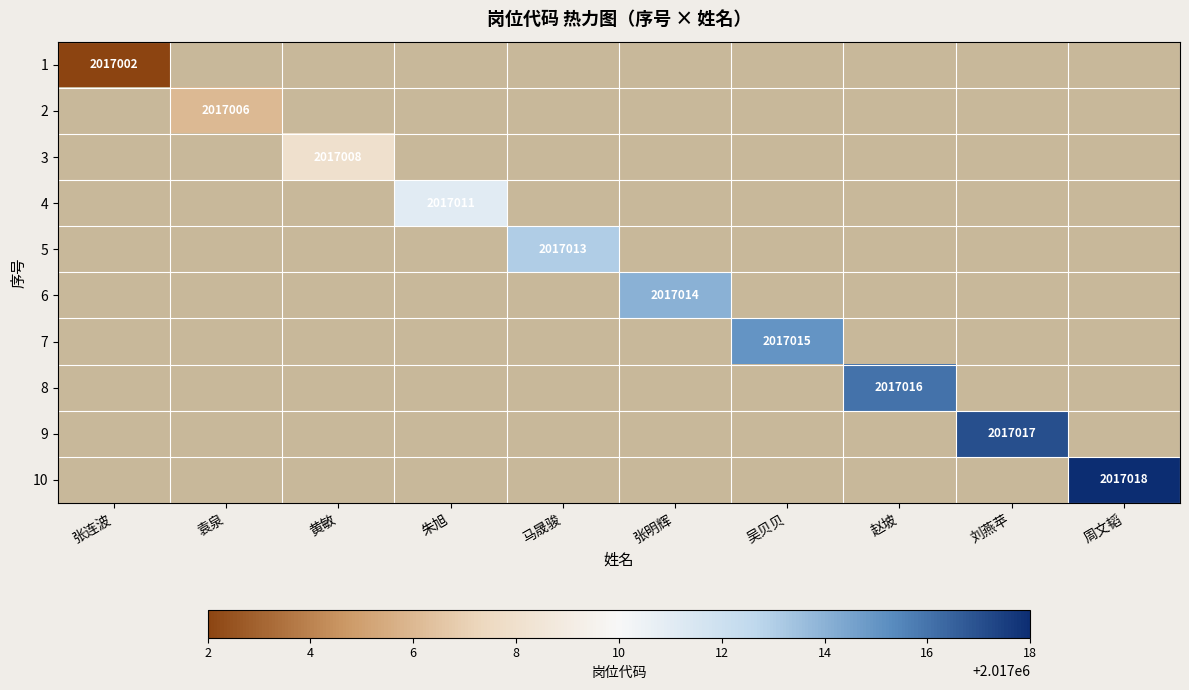

List the labels in order of 3 value, smallest first.

张连波, 袁泉, 黄敏, 朱旭, 马晟骏, 张明辉, 吴贝贝, 赵坡, 刘燕苹, 周文韬